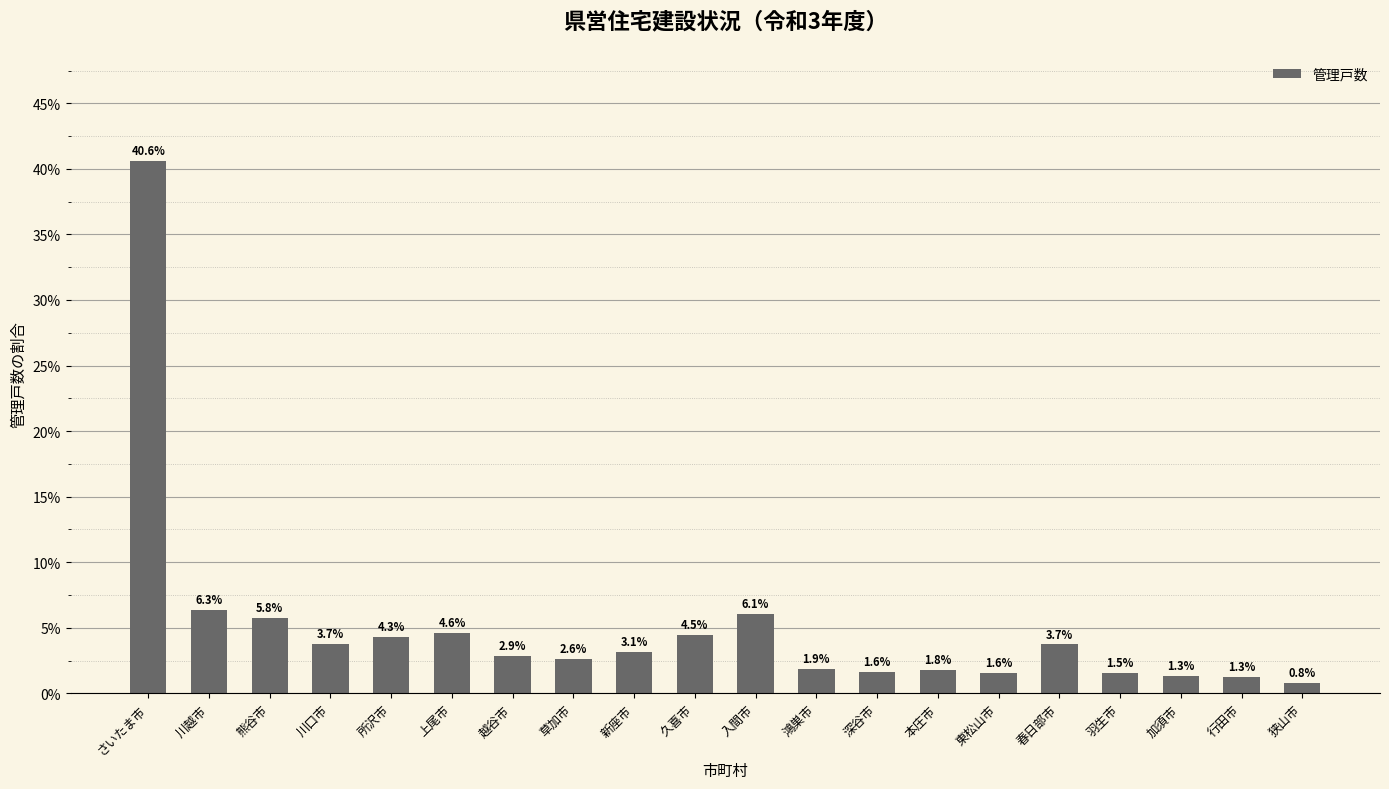

Between 深谷市 and 加須市, which is larger?

深谷市